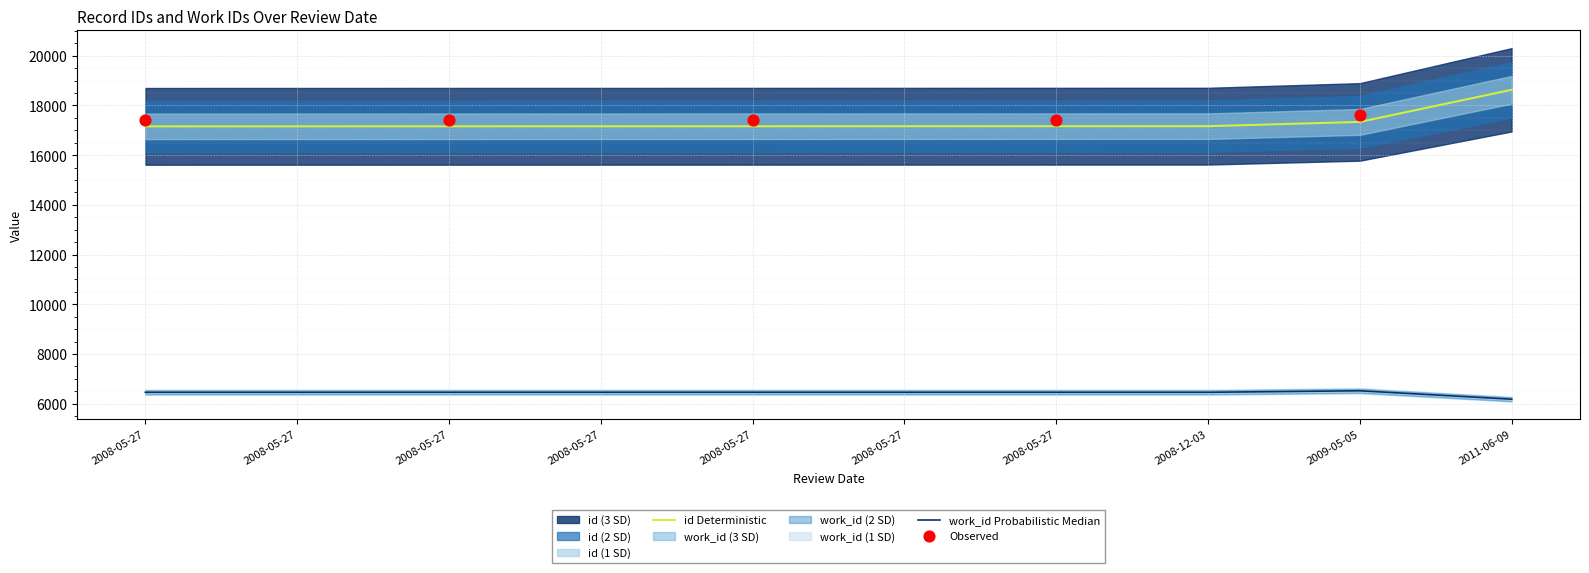

Which series reaches the minimum Y coordinate?

work_id